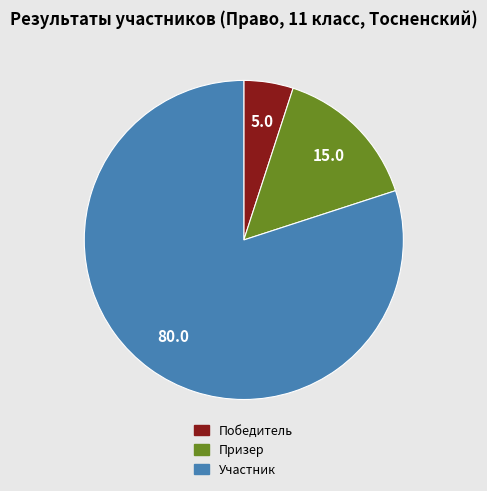

Is it true that Победитель is 5% of the pie?

True